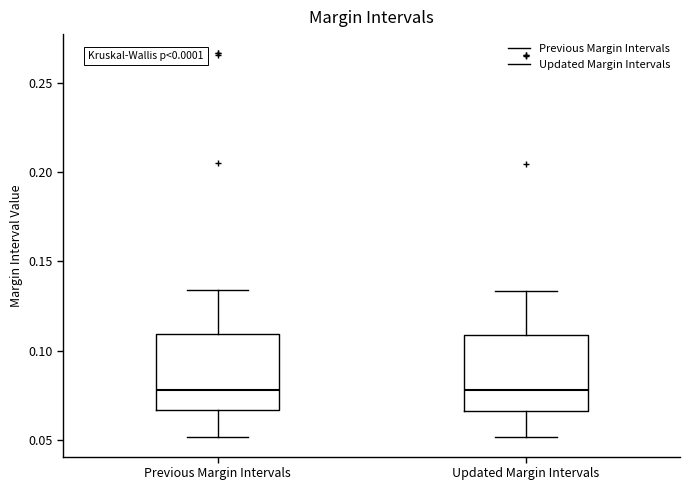

Where does the lower whisker of the box for Updated Margin Intervals end on the y-axis? The values are not printed on the chart, so give them approximately, as read against the axis.

0.050